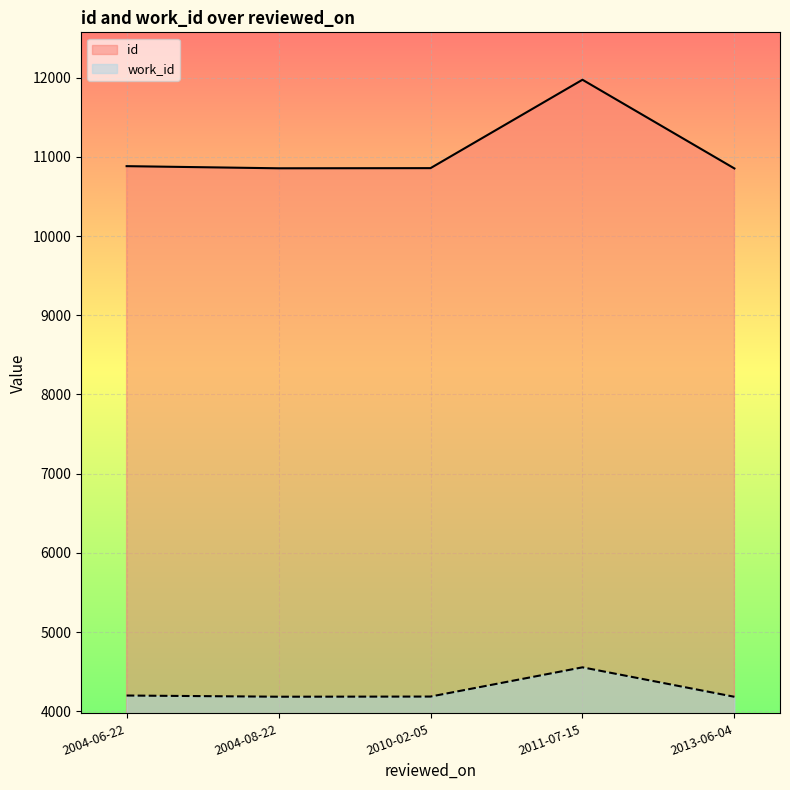

Does the chart display data point markers on the line(s)?

No